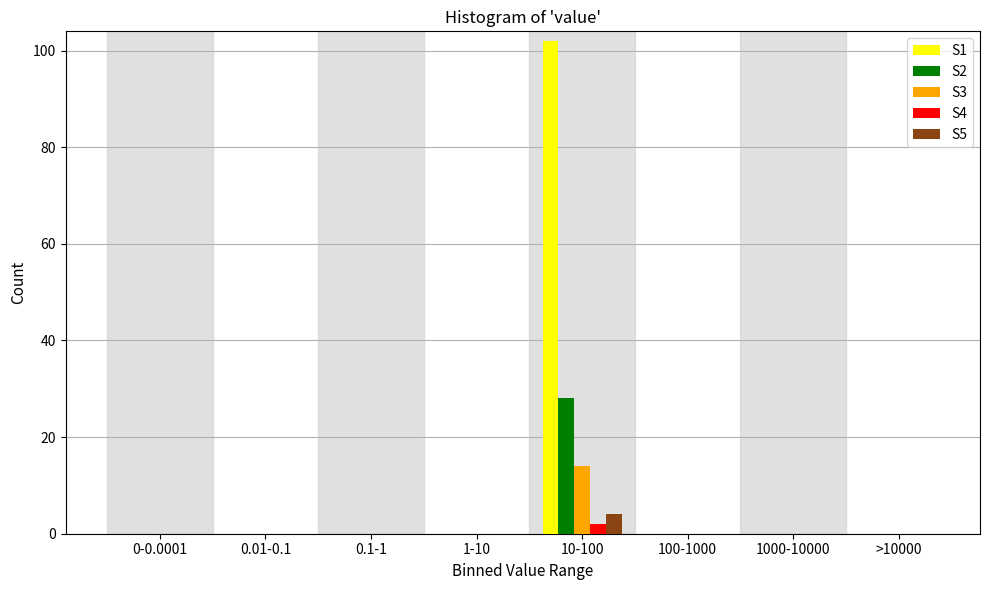

Which series has the largest total across all categories?

S1